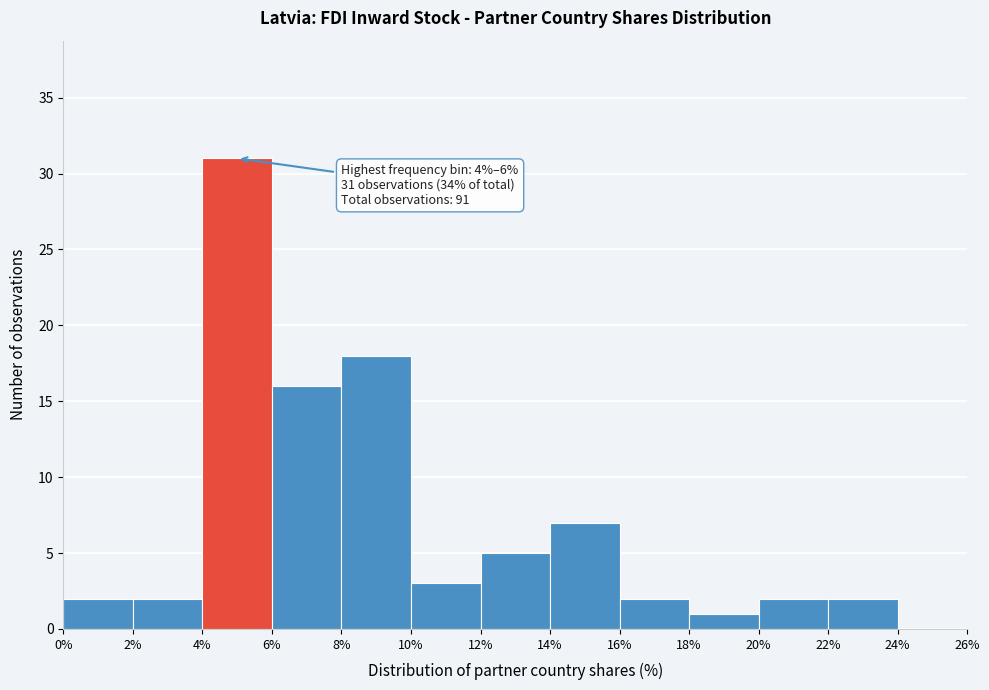

Over which range of the x-axis is the bar tallest?

4% to 6%